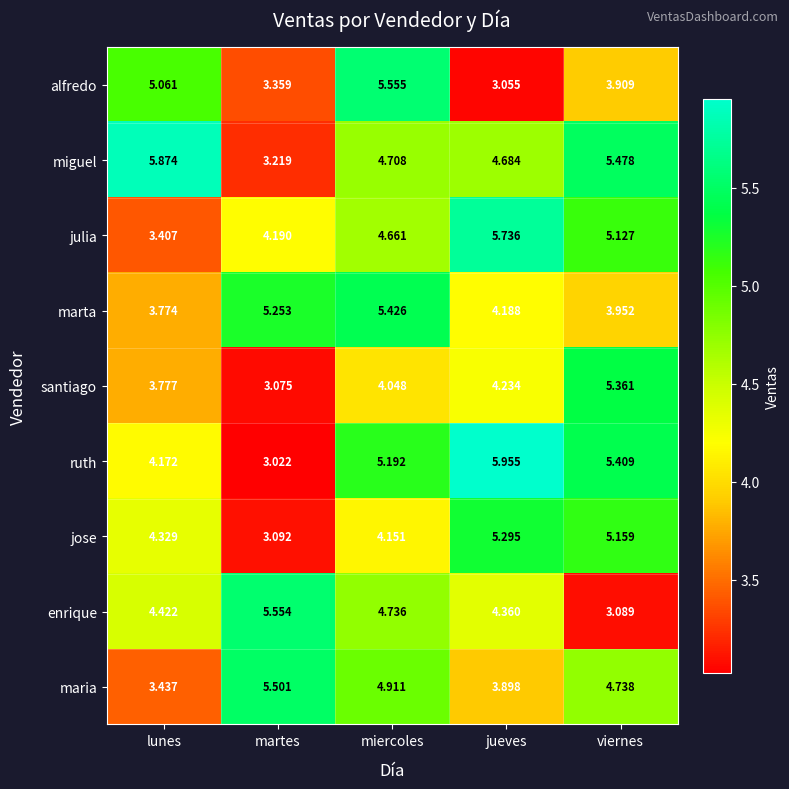

At which label is alfredo closest to 4?

viernes